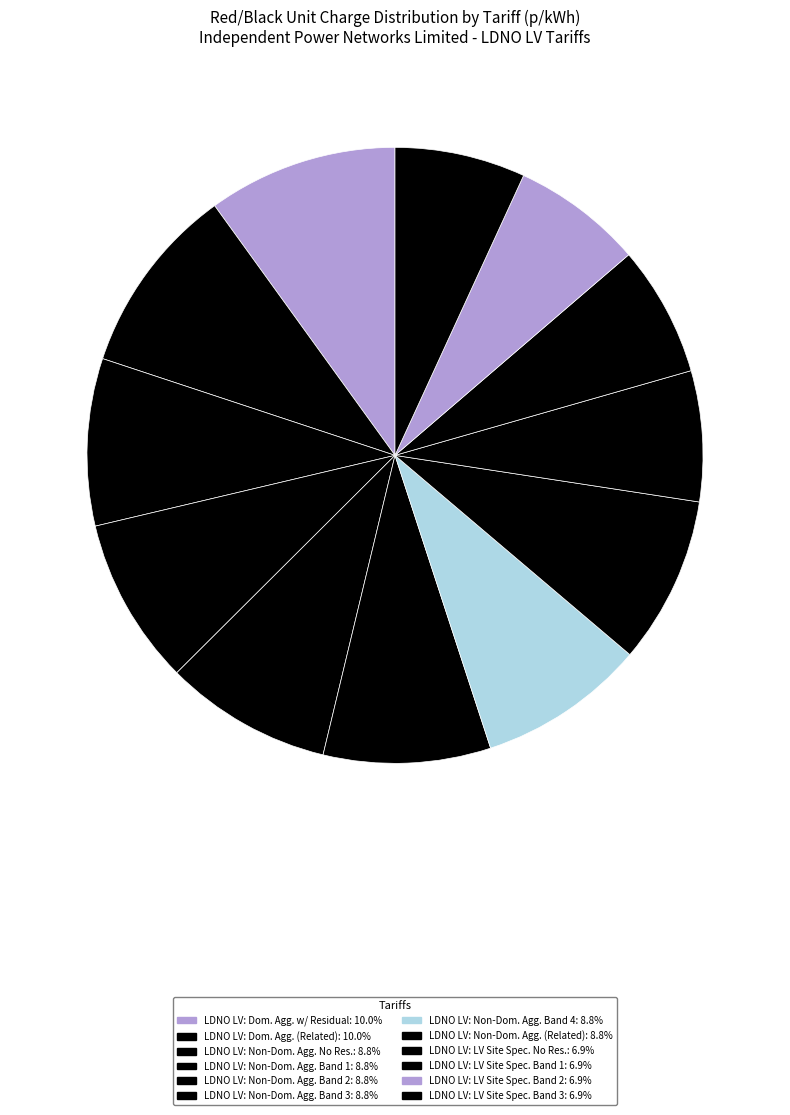

How many segments does this pie chart have?

12